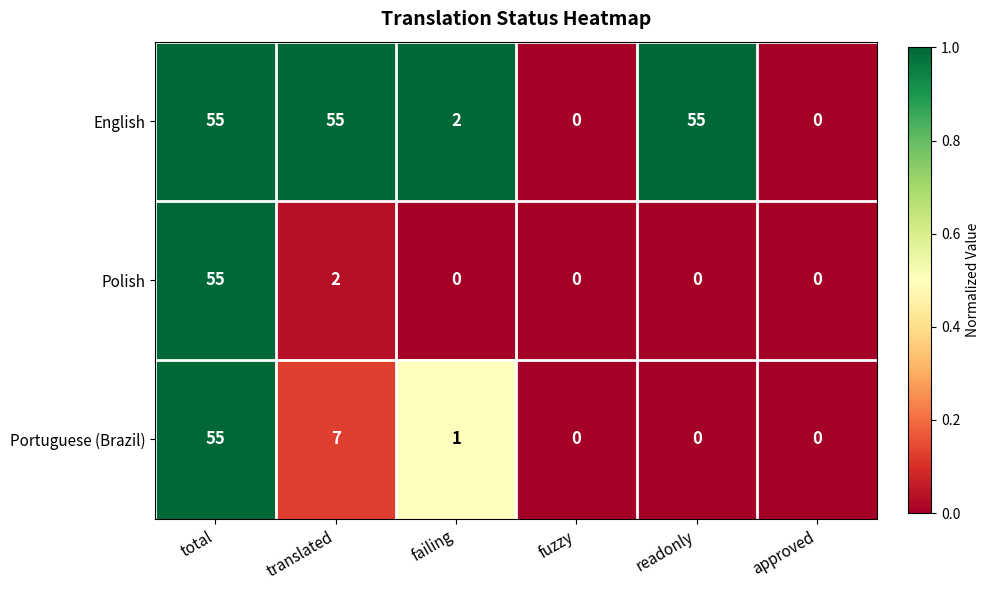

What is the sum of all Portuguese (Brazil) values?

63